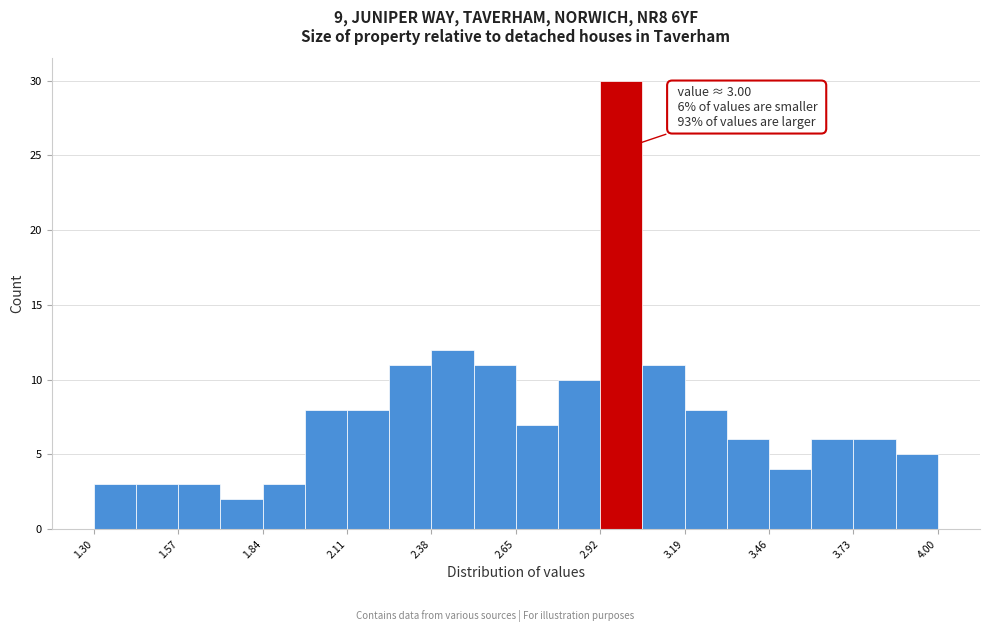

Around what value on the x-axis is the tallest bar? Give the approximate position of its centre, as read against the axis.

3.00